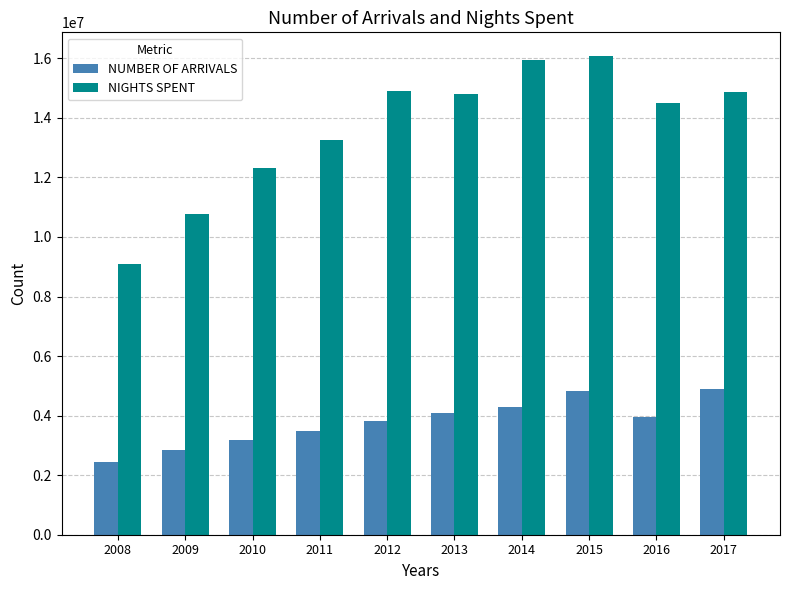

What is the highest value of the NUMBER OF ARRIVALS series?

4908503